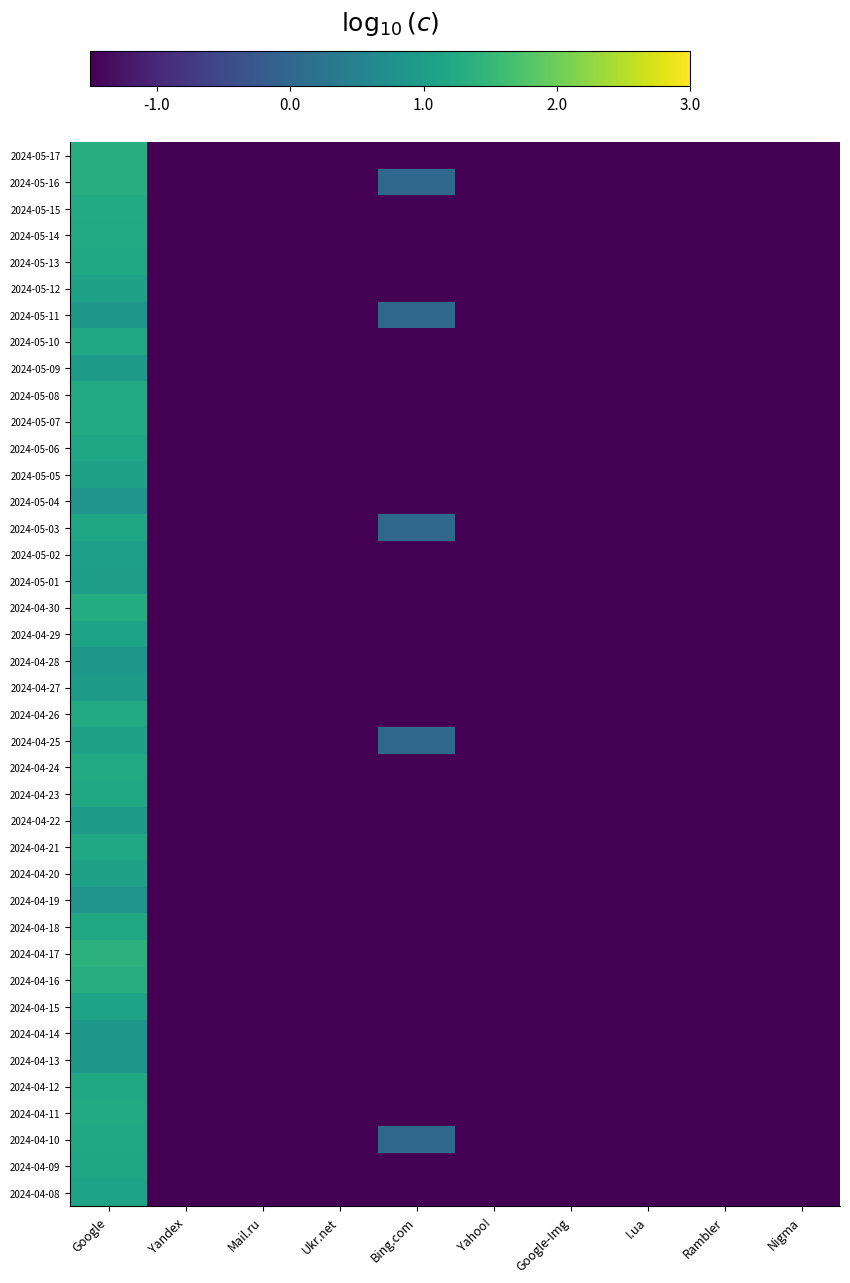

Reading right to left, what are all the values shown in this chart?

2024-05-17: Nigma=-2.0	Rambler=-2.0	I.ua=-2.0	Google-Img=-2.0	Yahoo!=-2.0	Bing.com=-2.0	Ukr.net=-2.0	Mail.ru=-2.0	Yandex=-2.0	Google=1.3
2024-05-16: Nigma=-2.0	Rambler=-2.0	I.ua=-2.0	Google-Img=-2.0	Yahoo!=-2.0	Bing.com=0.0	Ukr.net=-2.0	Mail.ru=-2.0	Yandex=-2.0	Google=1.3
2024-05-15: Nigma=-2.0	Rambler=-2.0	I.ua=-2.0	Google-Img=-2.0	Yahoo!=-2.0	Bing.com=-2.0	Ukr.net=-2.0	Mail.ru=-2.0	Yandex=-2.0	Google=1.3
2024-05-14: Nigma=-2.0	Rambler=-2.0	I.ua=-2.0	Google-Img=-2.0	Yahoo!=-2.0	Bing.com=-2.0	Ukr.net=-2.0	Mail.ru=-2.0	Yandex=-2.0	Google=1.2
2024-05-13: Nigma=-2.0	Rambler=-2.0	I.ua=-2.0	Google-Img=-2.0	Yahoo!=-2.0	Bing.com=-2.0	Ukr.net=-2.0	Mail.ru=-2.0	Yandex=-2.0	Google=1.2
2024-05-12: Nigma=-2.0	Rambler=-2.0	I.ua=-2.0	Google-Img=-2.0	Yahoo!=-2.0	Bing.com=-2.0	Ukr.net=-2.0	Mail.ru=-2.0	Yandex=-2.0	Google=1.1
2024-05-11: Nigma=-2.0	Rambler=-2.0	I.ua=-2.0	Google-Img=-2.0	Yahoo!=-2.0	Bing.com=0.0	Ukr.net=-2.0	Mail.ru=-2.0	Yandex=-2.0	Google=0.9
2024-05-10: Nigma=-2.0	Rambler=-2.0	I.ua=-2.0	Google-Img=-2.0	Yahoo!=-2.0	Bing.com=-2.0	Ukr.net=-2.0	Mail.ru=-2.0	Yandex=-2.0	Google=1.2
2024-05-09: Nigma=-2.0	Rambler=-2.0	I.ua=-2.0	Google-Img=-2.0	Yahoo!=-2.0	Bing.com=-2.0	Ukr.net=-2.0	Mail.ru=-2.0	Yandex=-2.0	Google=1.0
2024-05-08: Nigma=-2.0	Rambler=-2.0	I.ua=-2.0	Google-Img=-2.0	Yahoo!=-2.0	Bing.com=-2.0	Ukr.net=-2.0	Mail.ru=-2.0	Yandex=-2.0	Google=1.2
2024-05-07: Nigma=-2.0	Rambler=-2.0	I.ua=-2.0	Google-Img=-2.0	Yahoo!=-2.0	Bing.com=-2.0	Ukr.net=-2.0	Mail.ru=-2.0	Yandex=-2.0	Google=1.3
2024-05-06: Nigma=-2.0	Rambler=-2.0	I.ua=-2.0	Google-Img=-2.0	Yahoo!=-2.0	Bing.com=-2.0	Ukr.net=-2.0	Mail.ru=-2.0	Yandex=-2.0	Google=1.1
2024-05-05: Nigma=-2.0	Rambler=-2.0	I.ua=-2.0	Google-Img=-2.0	Yahoo!=-2.0	Bing.com=-2.0	Ukr.net=-2.0	Mail.ru=-2.0	Yandex=-2.0	Google=1.1
2024-05-04: Nigma=-2.0	Rambler=-2.0	I.ua=-2.0	Google-Img=-2.0	Yahoo!=-2.0	Bing.com=-2.0	Ukr.net=-2.0	Mail.ru=-2.0	Yandex=-2.0	Google=0.8
2024-05-03: Nigma=-2.0	Rambler=-2.0	I.ua=-2.0	Google-Img=-2.0	Yahoo!=-2.0	Bing.com=0.0	Ukr.net=-2.0	Mail.ru=-2.0	Yandex=-2.0	Google=1.1
2024-05-02: Nigma=-2.0	Rambler=-2.0	I.ua=-2.0	Google-Img=-2.0	Yahoo!=-2.0	Bing.com=-2.0	Ukr.net=-2.0	Mail.ru=-2.0	Yandex=-2.0	Google=1.0
2024-05-01: Nigma=-2.0	Rambler=-2.0	I.ua=-2.0	Google-Img=-2.0	Yahoo!=-2.0	Bing.com=-2.0	Ukr.net=-2.0	Mail.ru=-2.0	Yandex=-2.0	Google=1.0
2024-04-30: Nigma=-2.0	Rambler=-2.0	I.ua=-2.0	Google-Img=-2.0	Yahoo!=-2.0	Bing.com=-2.0	Ukr.net=-2.0	Mail.ru=-2.0	Yandex=-2.0	Google=1.3
2024-04-29: Nigma=-2.0	Rambler=-2.0	I.ua=-2.0	Google-Img=-2.0	Yahoo!=-2.0	Bing.com=-2.0	Ukr.net=-2.0	Mail.ru=-2.0	Yandex=-2.0	Google=1.1
2024-04-28: Nigma=-2.0	Rambler=-2.0	I.ua=-2.0	Google-Img=-2.0	Yahoo!=-2.0	Bing.com=-2.0	Ukr.net=-2.0	Mail.ru=-2.0	Yandex=-2.0	Google=0.9
2024-04-27: Nigma=-2.0	Rambler=-2.0	I.ua=-2.0	Google-Img=-2.0	Yahoo!=-2.0	Bing.com=-2.0	Ukr.net=-2.0	Mail.ru=-2.0	Yandex=-2.0	Google=1.0
2024-04-26: Nigma=-2.0	Rambler=-2.0	I.ua=-2.0	Google-Img=-2.0	Yahoo!=-2.0	Bing.com=-2.0	Ukr.net=-2.0	Mail.ru=-2.0	Yandex=-2.0	Google=1.2
2024-04-25: Nigma=-2.0	Rambler=-2.0	I.ua=-2.0	Google-Img=-2.0	Yahoo!=-2.0	Bing.com=0.0	Ukr.net=-2.0	Mail.ru=-2.0	Yandex=-2.0	Google=1.1
2024-04-24: Nigma=-2.0	Rambler=-2.0	I.ua=-2.0	Google-Img=-2.0	Yahoo!=-2.0	Bing.com=-2.0	Ukr.net=-2.0	Mail.ru=-2.0	Yandex=-2.0	Google=1.2
2024-04-23: Nigma=-2.0	Rambler=-2.0	I.ua=-2.0	Google-Img=-2.0	Yahoo!=-2.0	Bing.com=-2.0	Ukr.net=-2.0	Mail.ru=-2.0	Yandex=-2.0	Google=1.2
2024-04-22: Nigma=-2.0	Rambler=-2.0	I.ua=-2.0	Google-Img=-2.0	Yahoo!=-2.0	Bing.com=-2.0	Ukr.net=-2.0	Mail.ru=-2.0	Yandex=-2.0	Google=1.0
2024-04-21: Nigma=-2.0	Rambler=-2.0	I.ua=-2.0	Google-Img=-2.0	Yahoo!=-2.0	Bing.com=-2.0	Ukr.net=-2.0	Mail.ru=-2.0	Yandex=-2.0	Google=1.2
2024-04-20: Nigma=-2.0	Rambler=-2.0	I.ua=-2.0	Google-Img=-2.0	Yahoo!=-2.0	Bing.com=-2.0	Ukr.net=-2.0	Mail.ru=-2.0	Yandex=-2.0	Google=1.1
2024-04-19: Nigma=-2.0	Rambler=-2.0	I.ua=-2.0	Google-Img=-2.0	Yahoo!=-2.0	Bing.com=-2.0	Ukr.net=-2.0	Mail.ru=-2.0	Yandex=-2.0	Google=0.8
2024-04-18: Nigma=-2.0	Rambler=-2.0	I.ua=-2.0	Google-Img=-2.0	Yahoo!=-2.0	Bing.com=-2.0	Ukr.net=-2.0	Mail.ru=-2.0	Yandex=-2.0	Google=1.2
2024-04-17: Nigma=-2.0	Rambler=-2.0	I.ua=-2.0	Google-Img=-2.0	Yahoo!=-2.0	Bing.com=-2.0	Ukr.net=-2.0	Mail.ru=-2.0	Yandex=-2.0	Google=1.4
2024-04-16: Nigma=-2.0	Rambler=-2.0	I.ua=-2.0	Google-Img=-2.0	Yahoo!=-2.0	Bing.com=-2.0	Ukr.net=-2.0	Mail.ru=-2.0	Yandex=-2.0	Google=1.3
2024-04-15: Nigma=-2.0	Rambler=-2.0	I.ua=-2.0	Google-Img=-2.0	Yahoo!=-2.0	Bing.com=-2.0	Ukr.net=-2.0	Mail.ru=-2.0	Yandex=-2.0	Google=1.1
2024-04-14: Nigma=-2.0	Rambler=-2.0	I.ua=-2.0	Google-Img=-2.0	Yahoo!=-2.0	Bing.com=-2.0	Ukr.net=-2.0	Mail.ru=-2.0	Yandex=-2.0	Google=0.9
2024-04-13: Nigma=-2.0	Rambler=-2.0	I.ua=-2.0	Google-Img=-2.0	Yahoo!=-2.0	Bing.com=-2.0	Ukr.net=-2.0	Mail.ru=-2.0	Yandex=-2.0	Google=0.9
2024-04-12: Nigma=-2.0	Rambler=-2.0	I.ua=-2.0	Google-Img=-2.0	Yahoo!=-2.0	Bing.com=-2.0	Ukr.net=-2.0	Mail.ru=-2.0	Yandex=-2.0	Google=1.2
2024-04-11: Nigma=-2.0	Rambler=-2.0	I.ua=-2.0	Google-Img=-2.0	Yahoo!=-2.0	Bing.com=-2.0	Ukr.net=-2.0	Mail.ru=-2.0	Yandex=-2.0	Google=1.2
2024-04-10: Nigma=-2.0	Rambler=-2.0	I.ua=-2.0	Google-Img=-2.0	Yahoo!=-2.0	Bing.com=0.0	Ukr.net=-2.0	Mail.ru=-2.0	Yandex=-2.0	Google=1.2
2024-04-09: Nigma=-2.0	Rambler=-2.0	I.ua=-2.0	Google-Img=-2.0	Yahoo!=-2.0	Bing.com=-2.0	Ukr.net=-2.0	Mail.ru=-2.0	Yandex=-2.0	Google=1.1
2024-04-08: Nigma=-2.0	Rambler=-2.0	I.ua=-2.0	Google-Img=-2.0	Yahoo!=-2.0	Bing.com=-2.0	Ukr.net=-2.0	Mail.ru=-2.0	Yandex=-2.0	Google=1.1